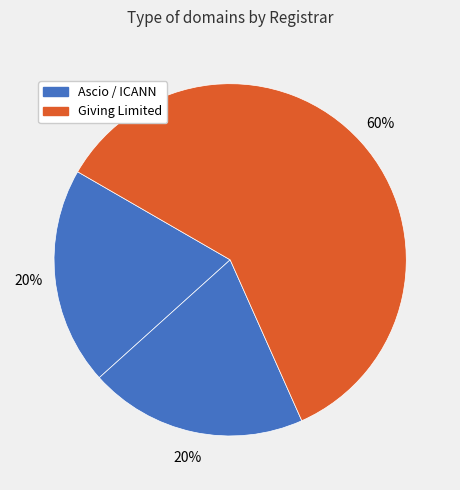

How many segments does this pie chart have?

3